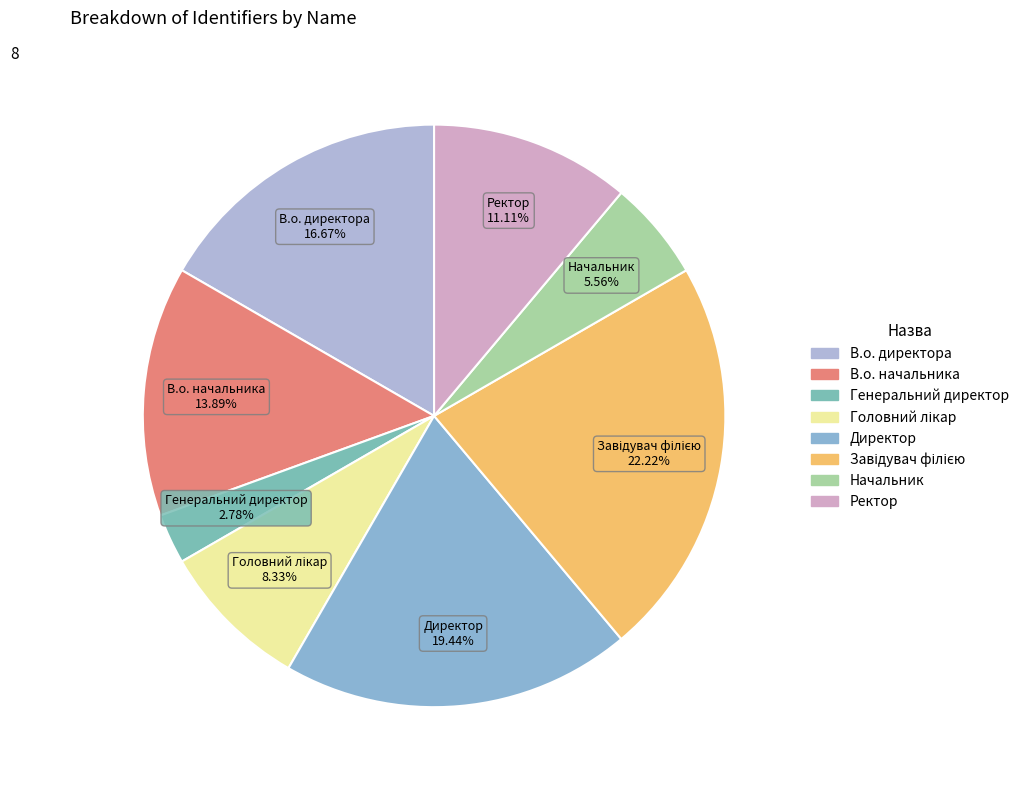

Does В.о. директора represent more than half of the total?

No